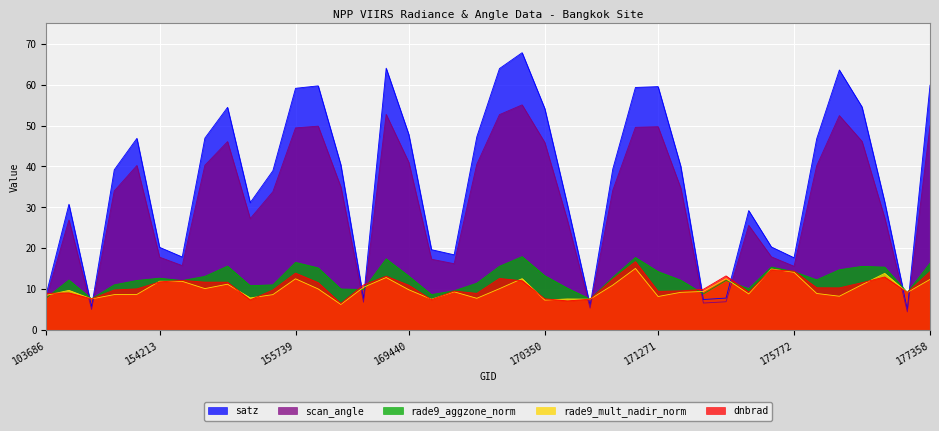

At 170898, list the series in order from smallest to largest.

rade9_mult_nadir_norm, dnbrad, rade9_aggzone_norm, scan_angle, satz